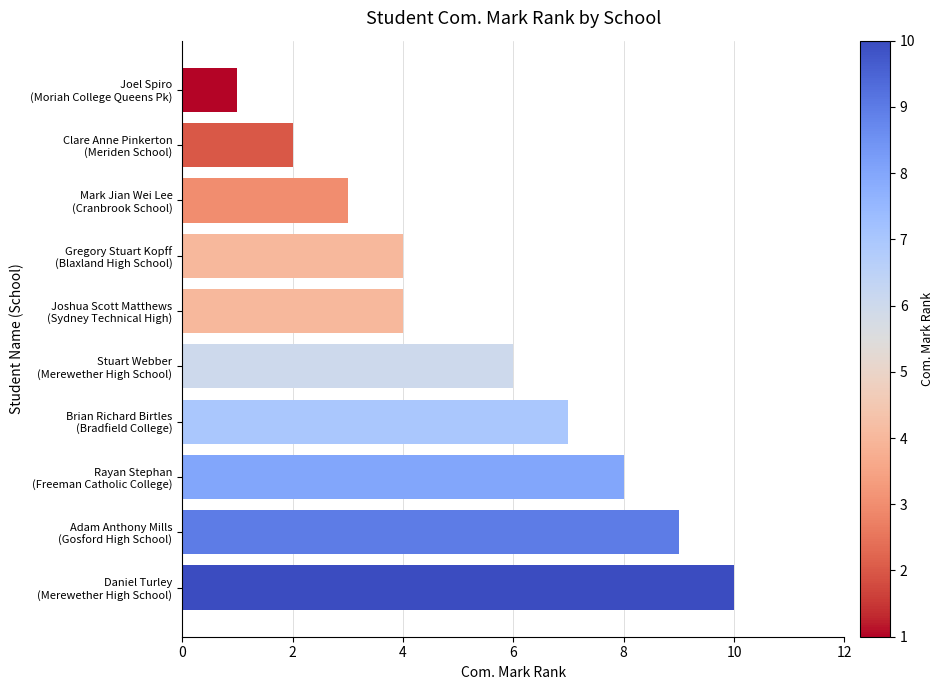

What is the sum of all values?

54